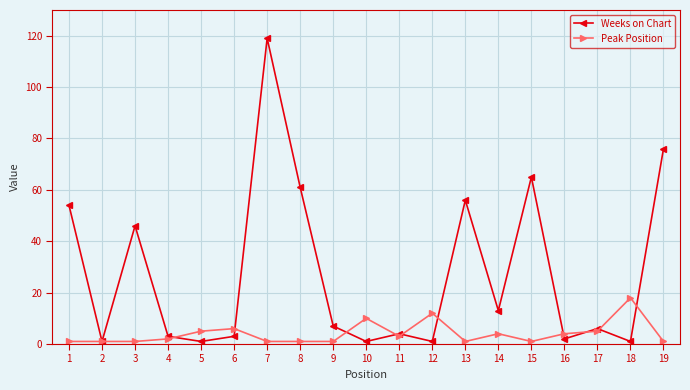

Is it true that Peak Position equals 1 at 7?

True